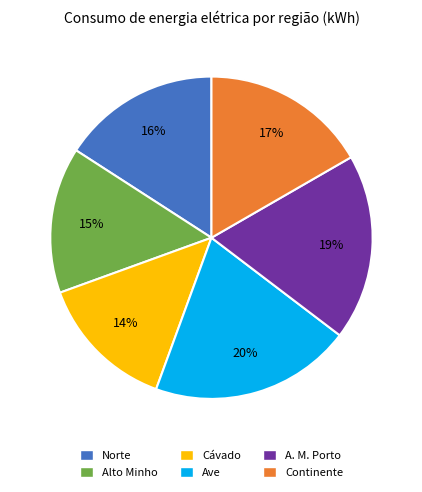

Is there any slice that represents more than half of the pie?

No